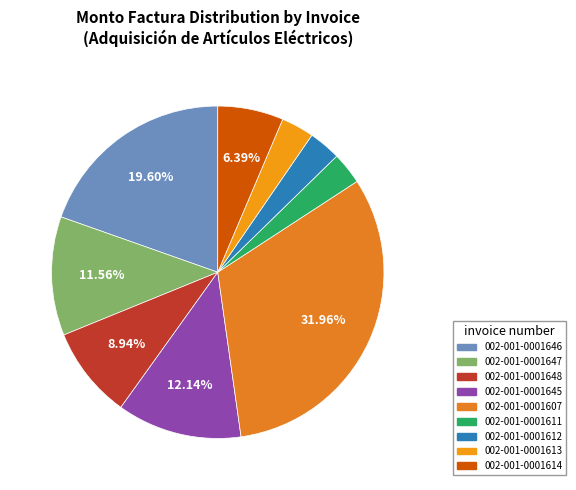

Does 002-001-0001612 represent more than half of the total?

No